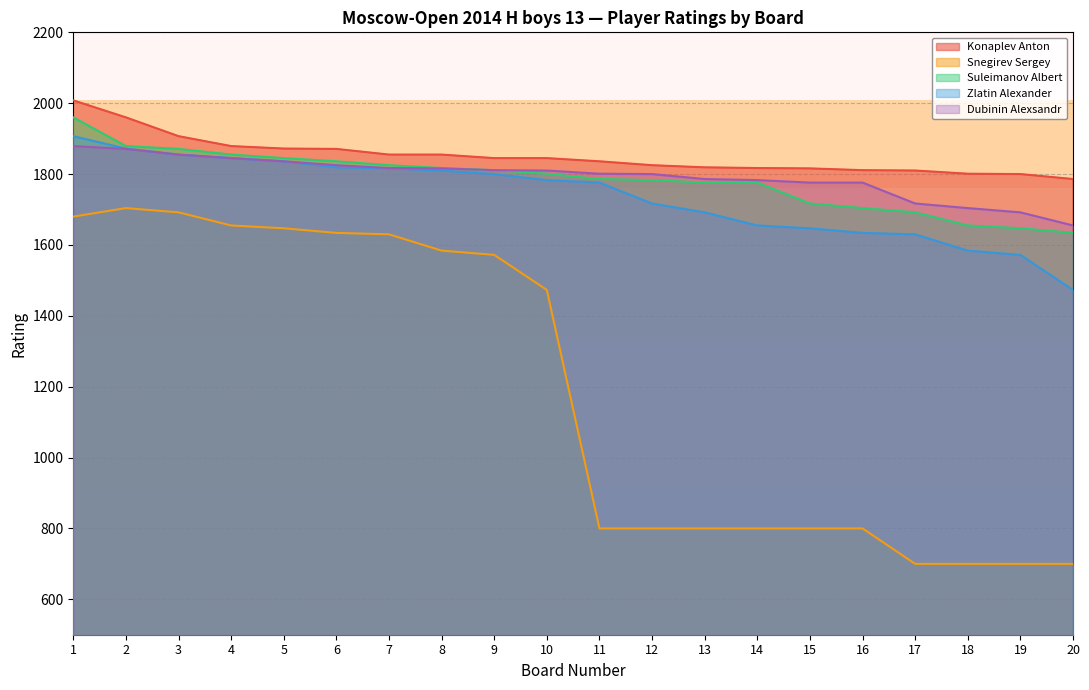

How many lines are shown in the chart?

5